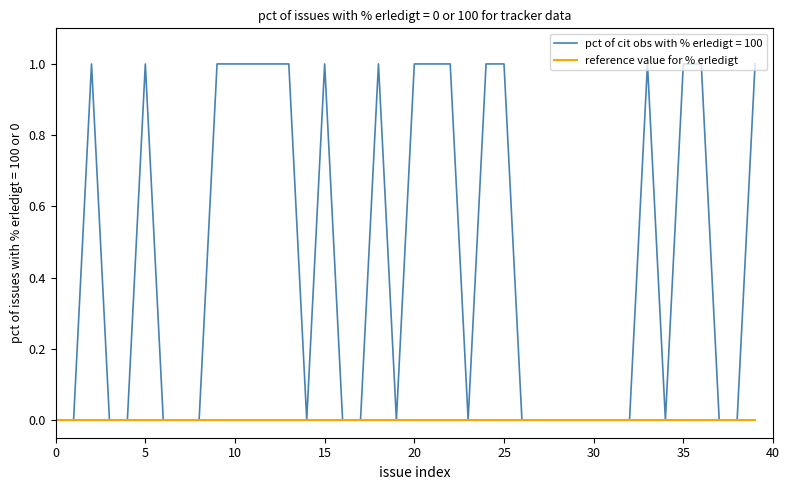

Which series has the largest total across all categories?

pct of cit obs with % erledigt = 100